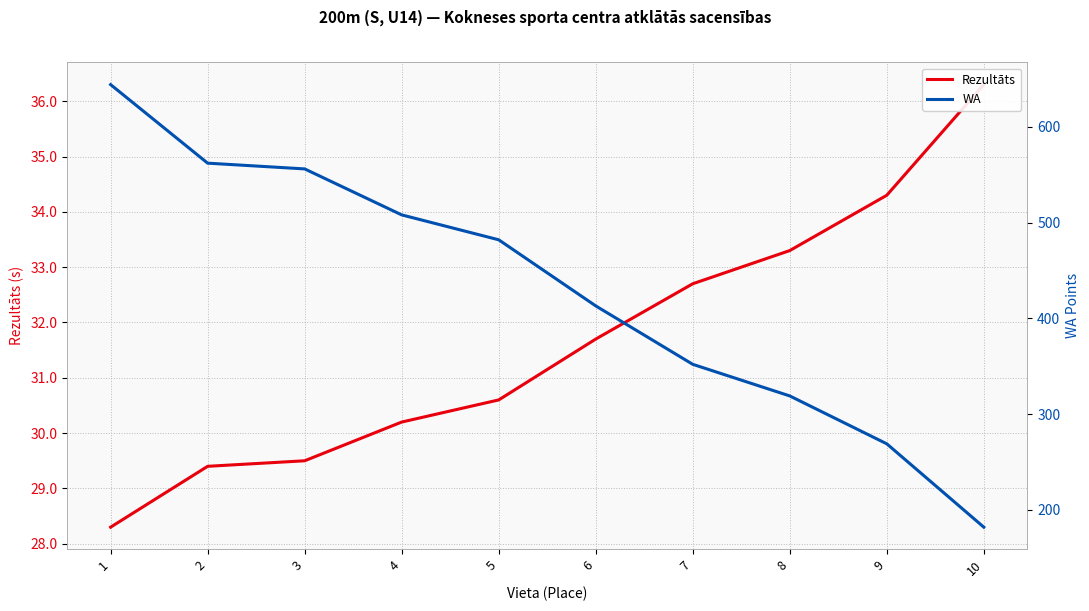

Is the value of WA at 1 greater than the value of Rezultāts at 9?

Yes